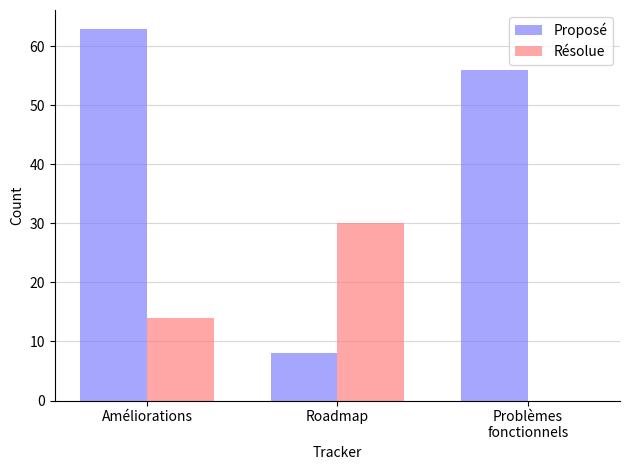

Which series has the widest spread of values?

Proposé